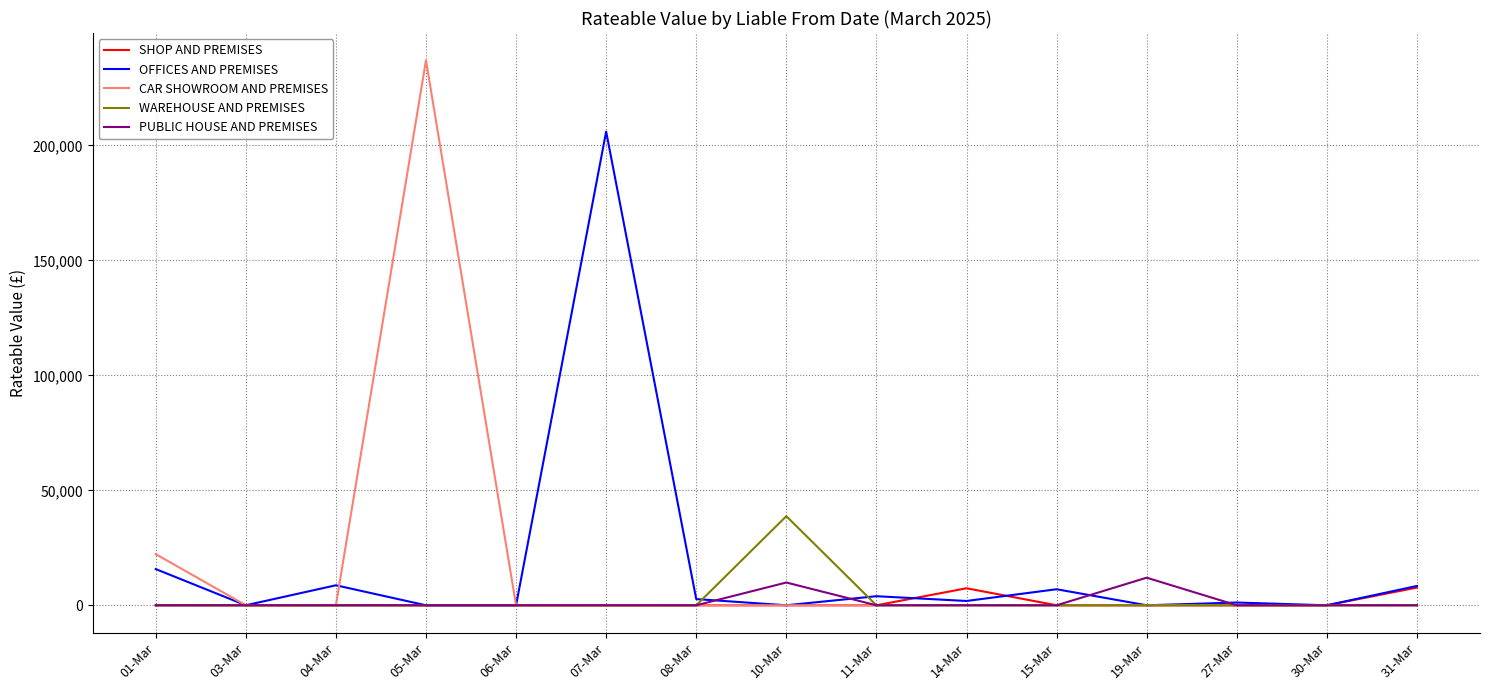

Which series has the widest spread of values?

CAR SHOWROOM AND PREMISES